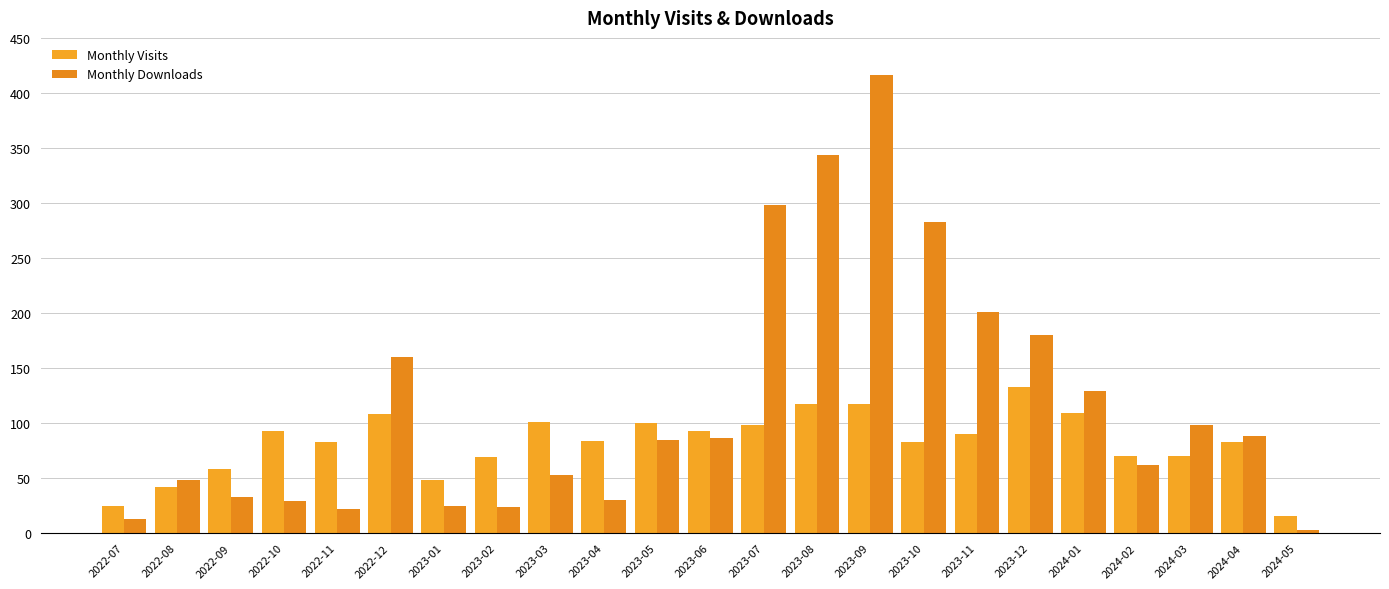

At which label does Monthly Visits first exceed 84?

2022-10